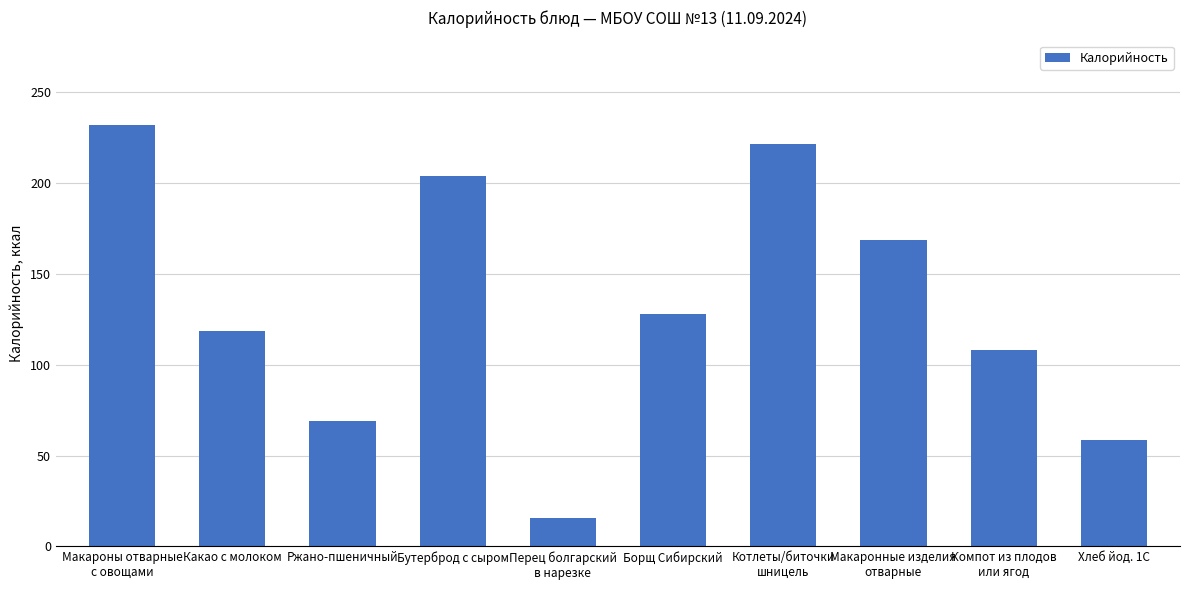

What is the maximum value shown in the chart?

232.0